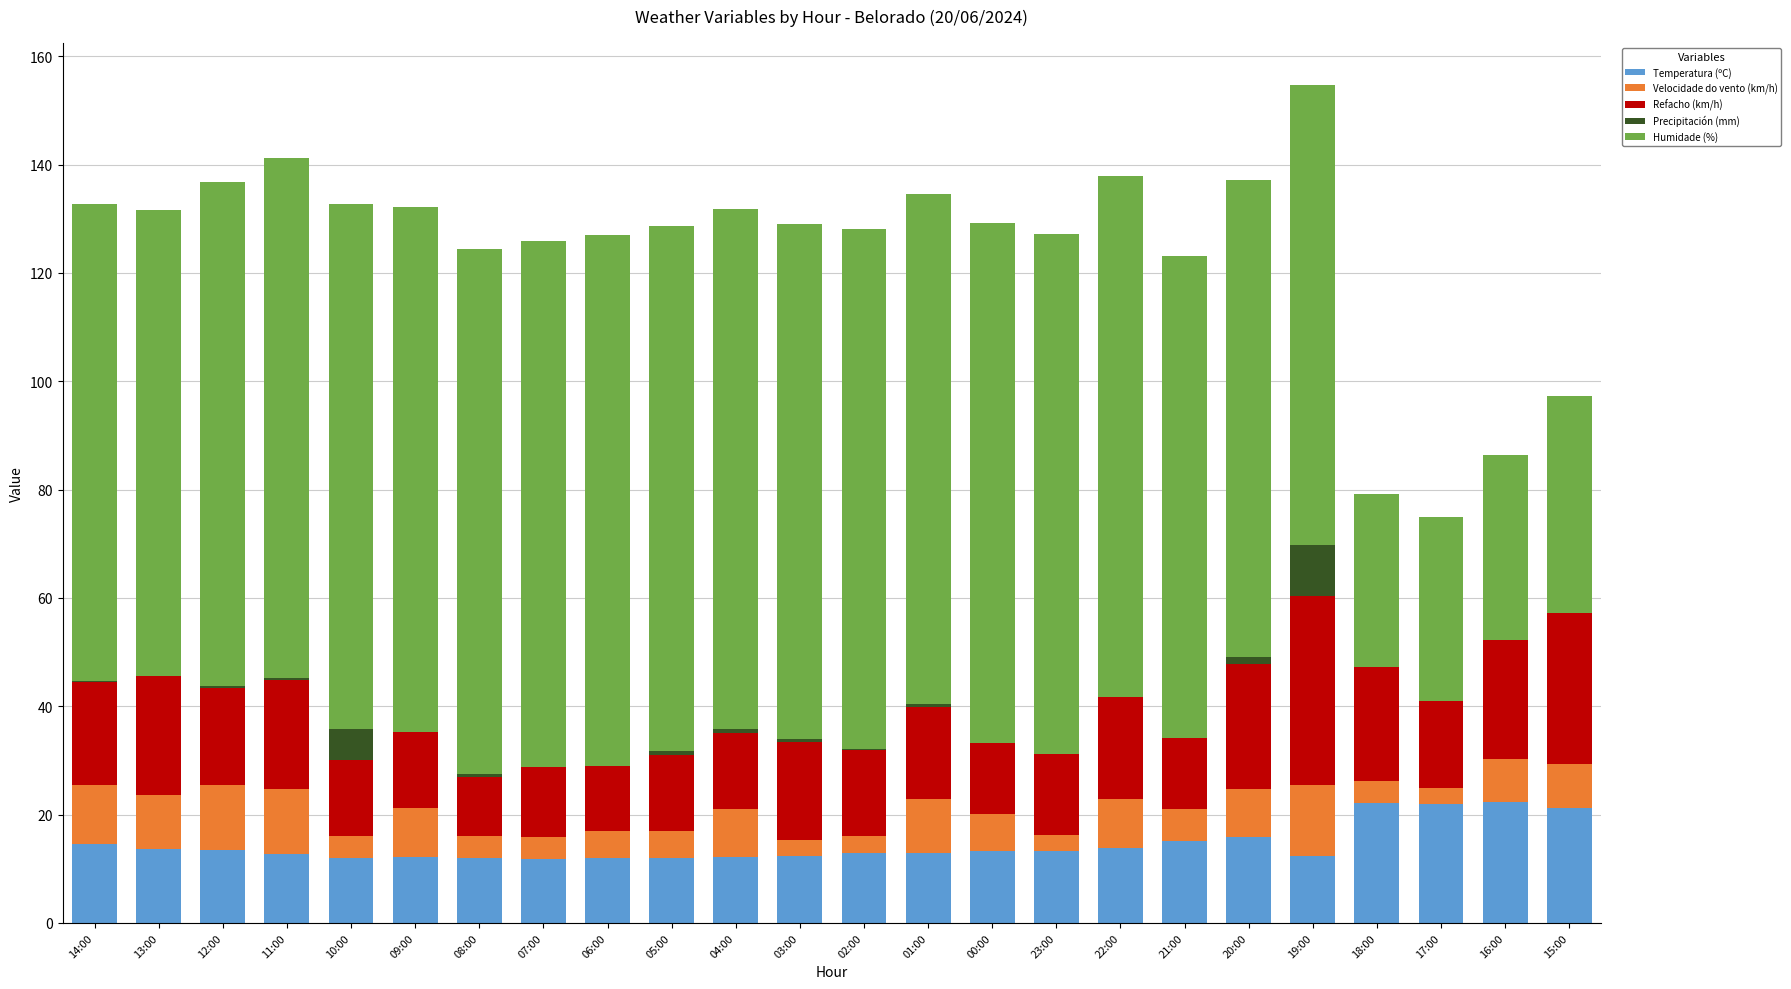

What is the total value across all series at 21:00?

123.1